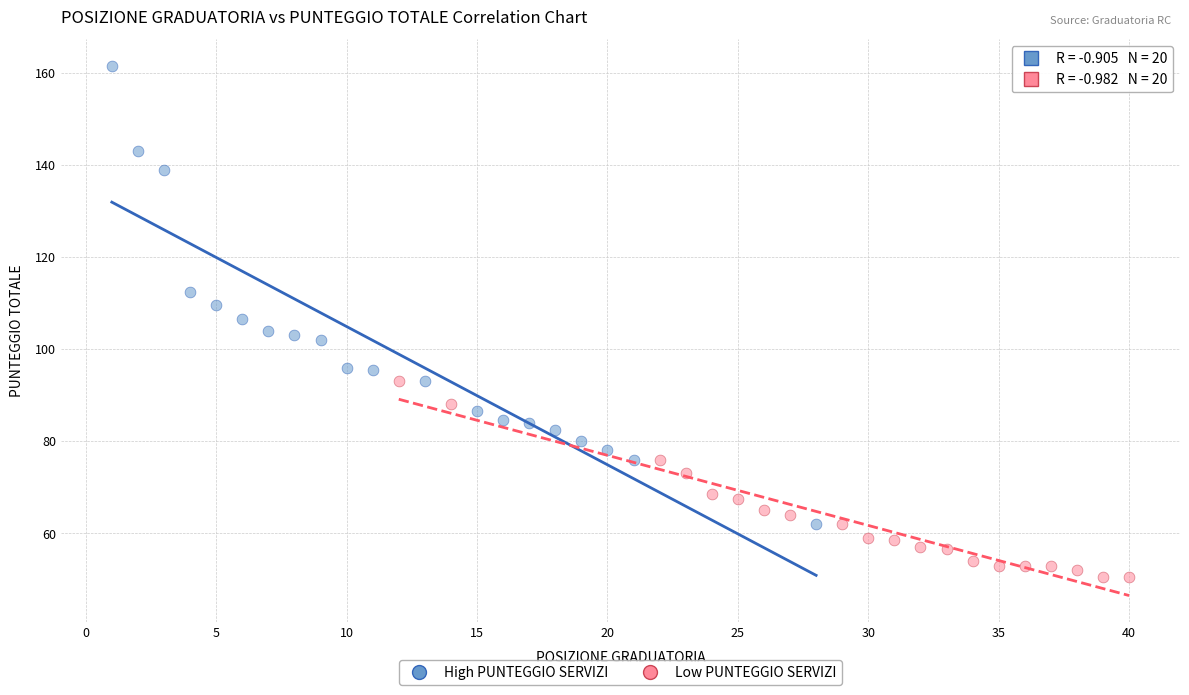

Which series contains the highest Y value?

High PUNTEGGIO SERVIZI